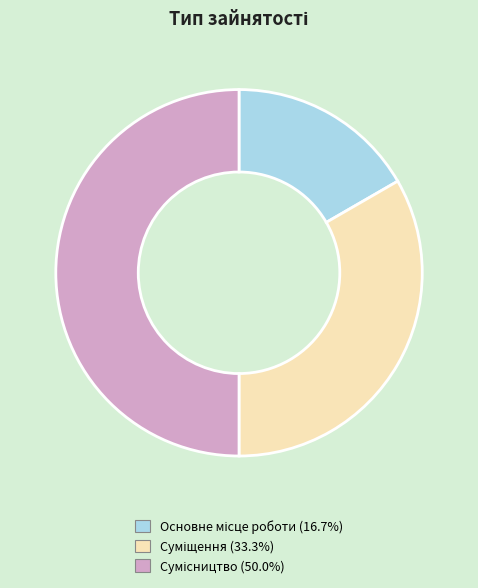

What portion of the pie excludes Сумісництво?

50.0%